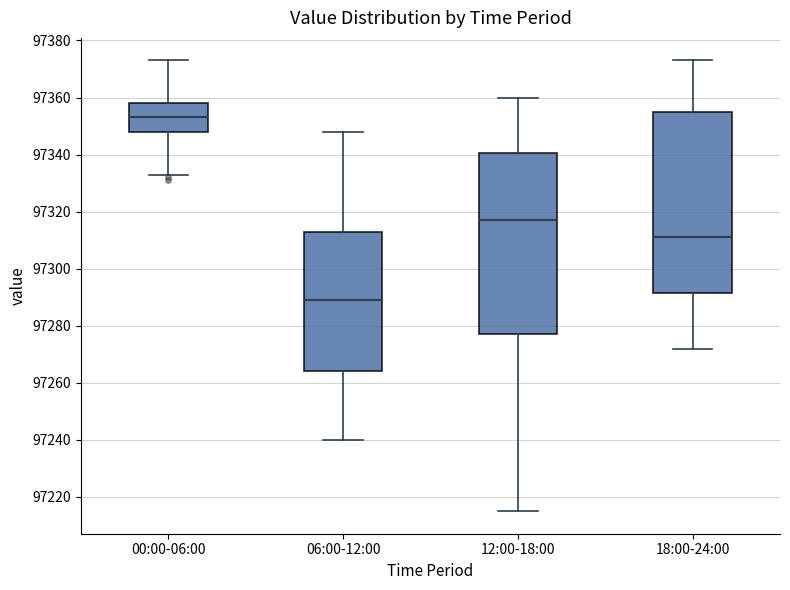

Which box's median line is the lowest?

06:00-12:00